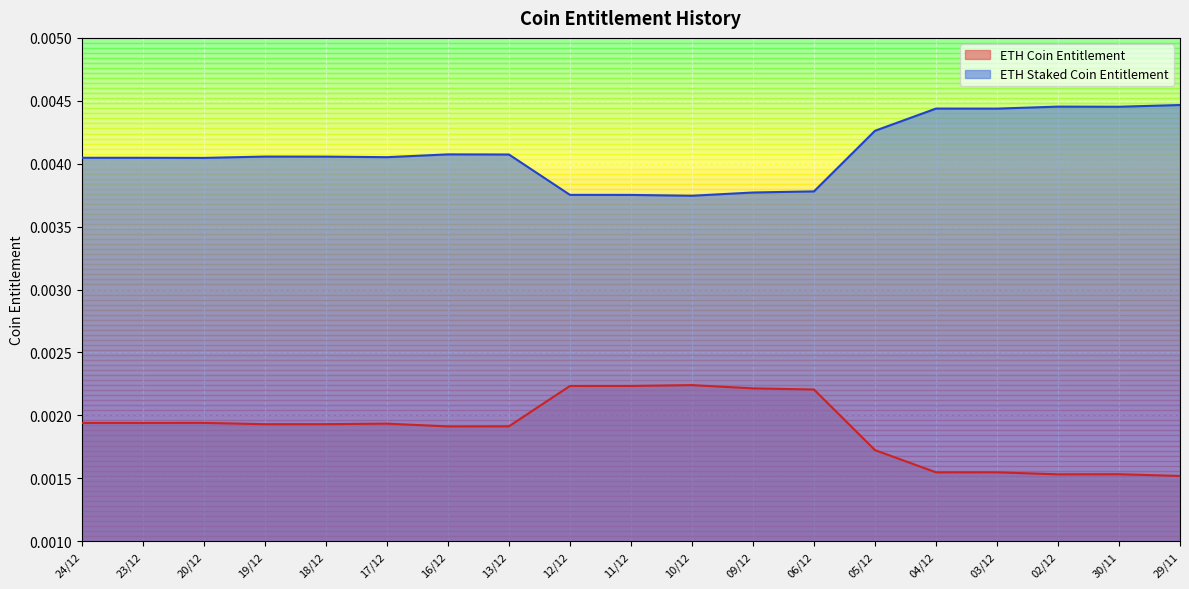

Is the value of ETH Coin Entitlement at 23/12 greater than the value of ETH Staked Coin Entitlement at 12/12?

No